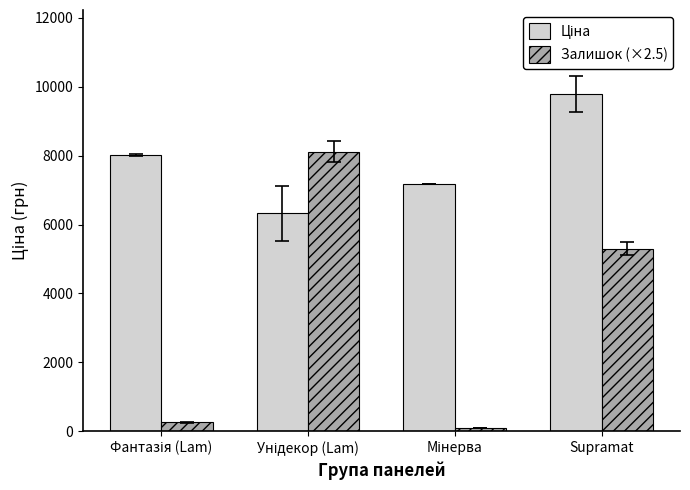

What is the average value of the Залишок (×2.5) series?

3445.0